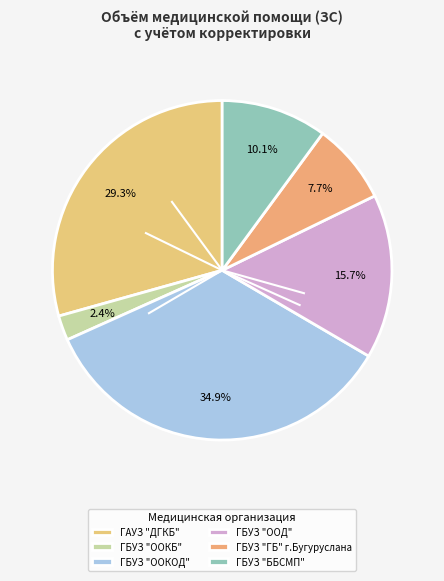

How many segments does this pie chart have?

6